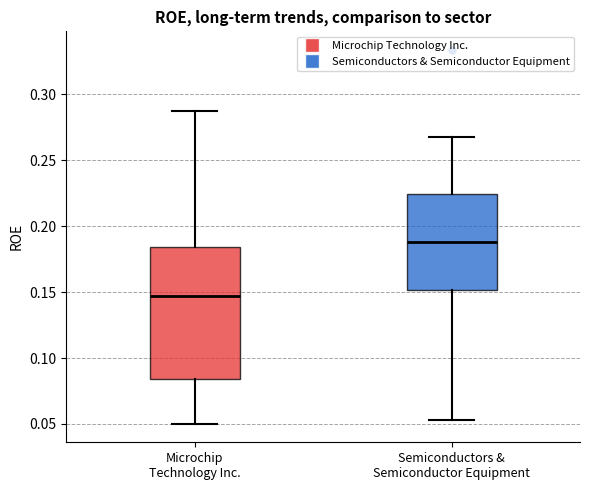

Comparing the boxes themselves (not the whiskers), which one is the tallest?

Microchip Technology Inc.